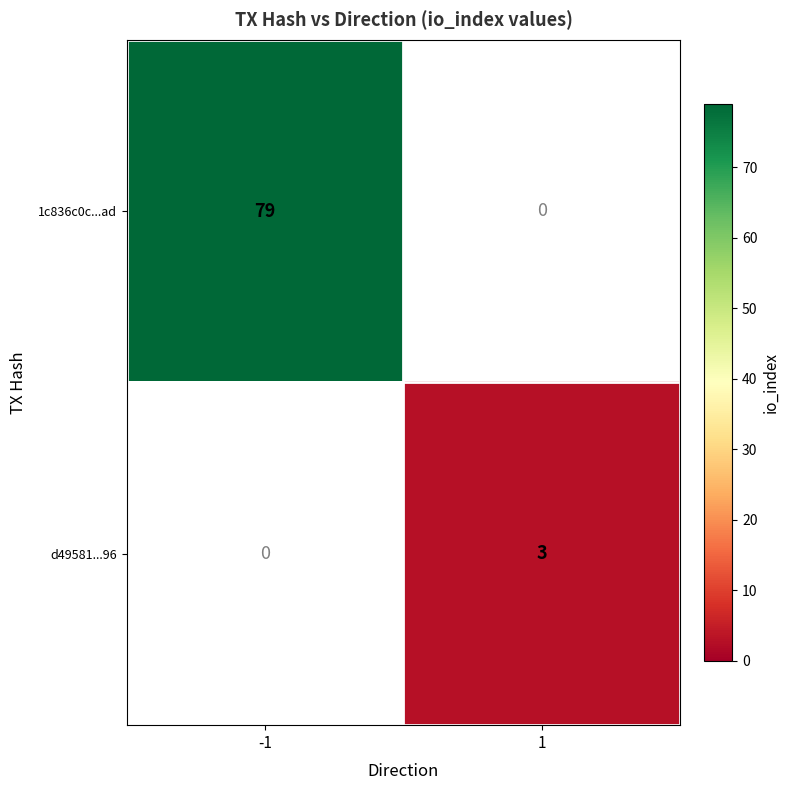

What is the sum of all 1c836c0c...ad values?

79